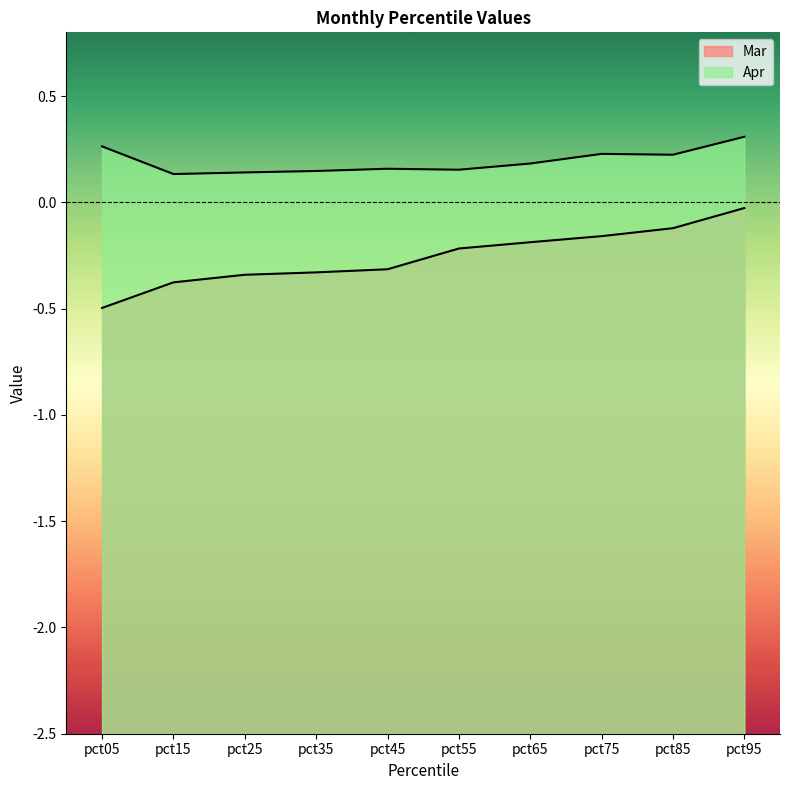

What is the approximate value of Apr at pct35?

0.1